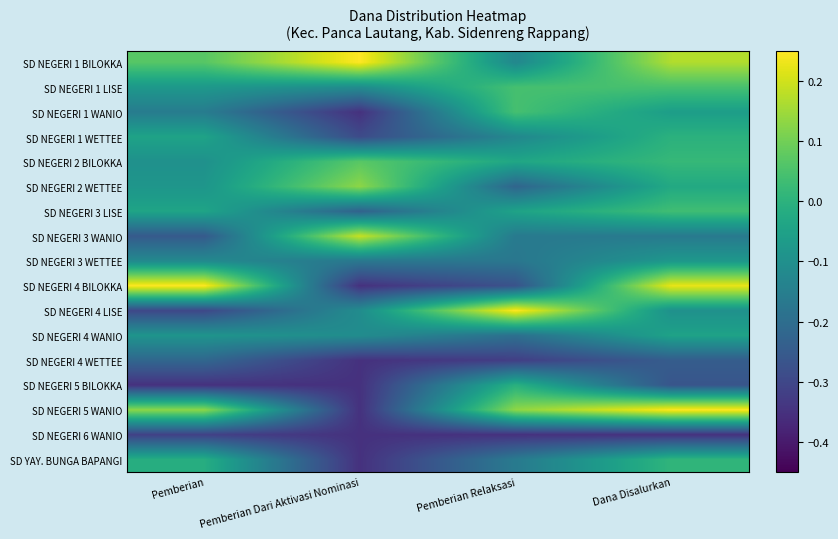

What is the minimum value shown in the chart?

-0.3